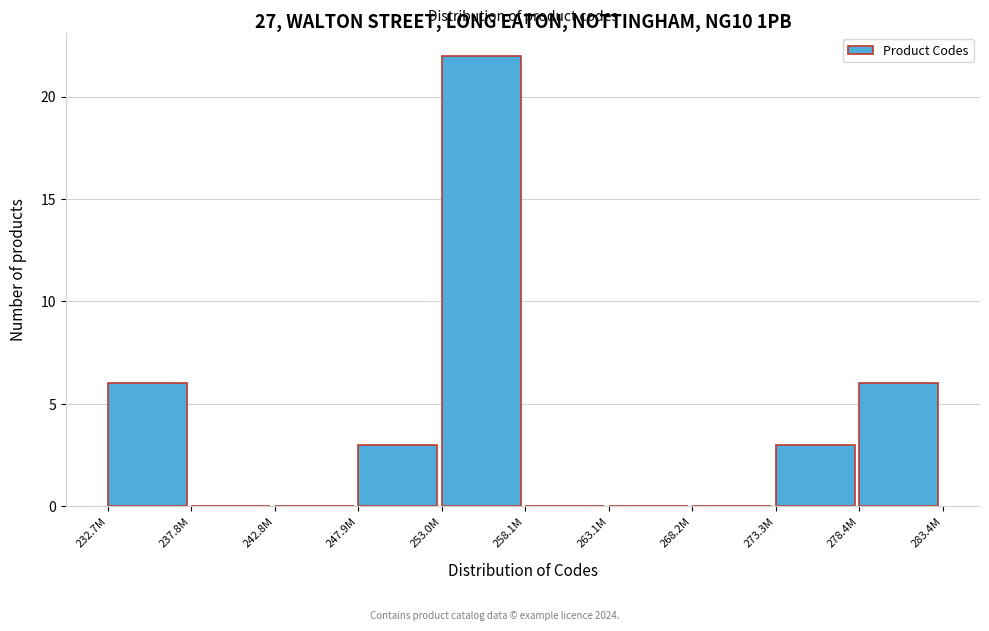

Reading left to right, what are all the values shown in this chart?

232.7M=6	237.8M=0	242.8M=0	247.9M=3	253.0M=22	258.1M=0	263.1M=0	268.2M=0	273.3M=3	278.4M=6